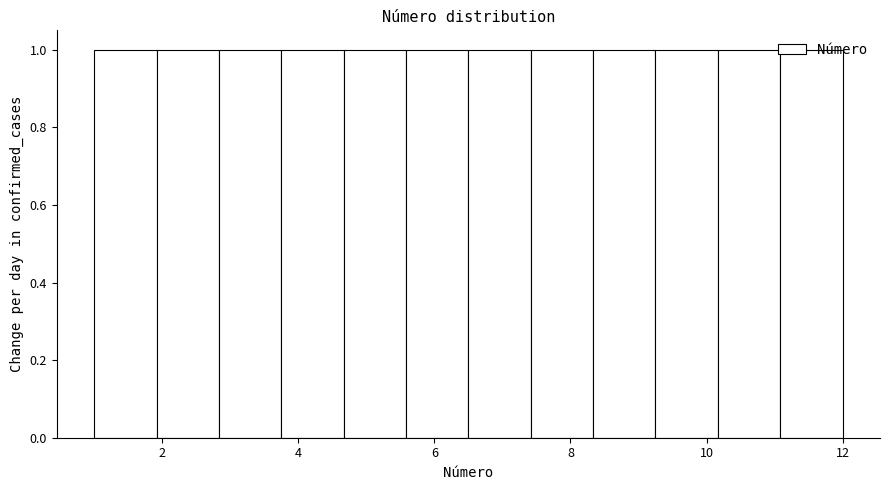

Reading left to right, list every bar in this chart as the range it spans on the x-axis followed by its height. Neither the bar edges nor the heights are printed on the chart, so give them approximately, as read against the axes.

1.0 to 2.0: 1
2.0 to 2.8: 1
2.8 to 3.8: 1
3.8 to 4.6: 1
4.6 to 5.6: 1
5.6 to 6.6: 1
6.6 to 7.4: 1
7.4 to 8.4: 1
8.4 to 9.2: 1
9.2 to 10.2: 1
10.2 to 11.0: 1
11.0 to 12.0: 1